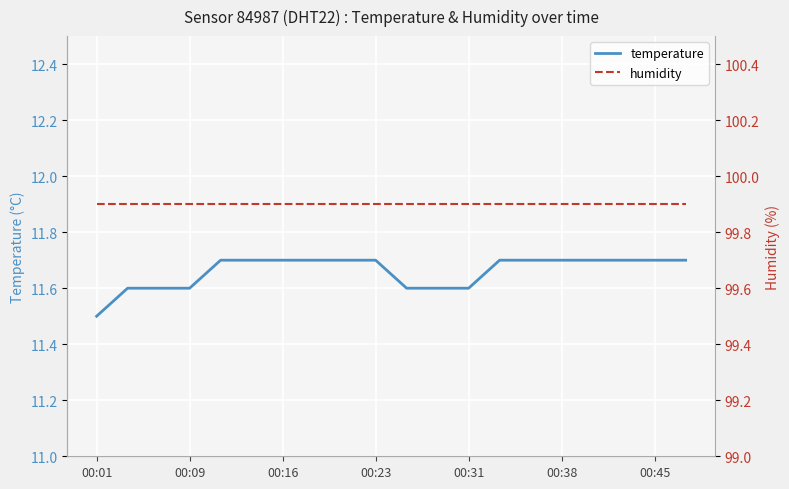

Does the chart display data point markers on the line(s)?

No